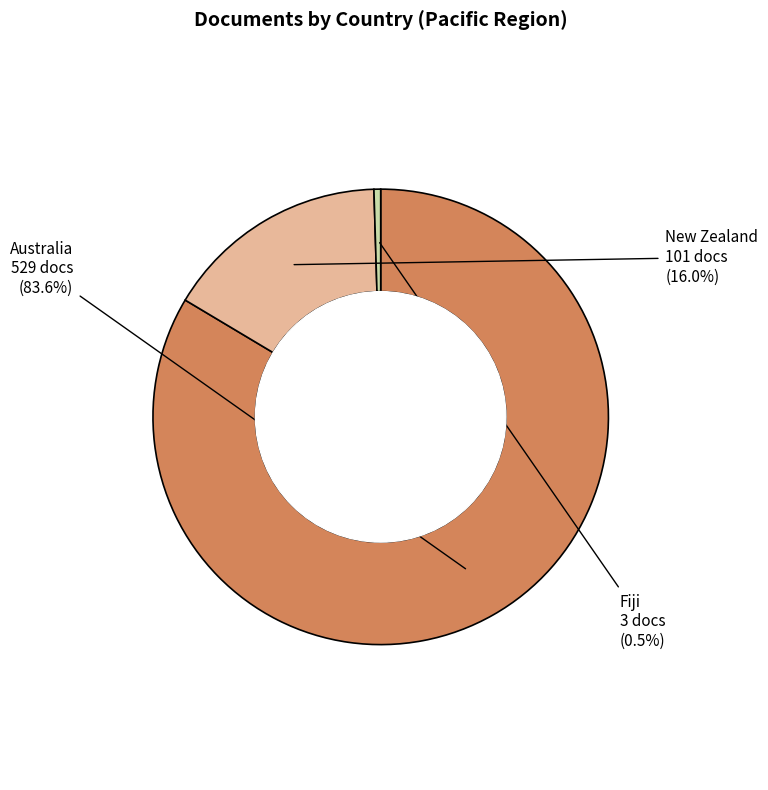

Is the sum of Fiji and New Zealand greater than half?

No